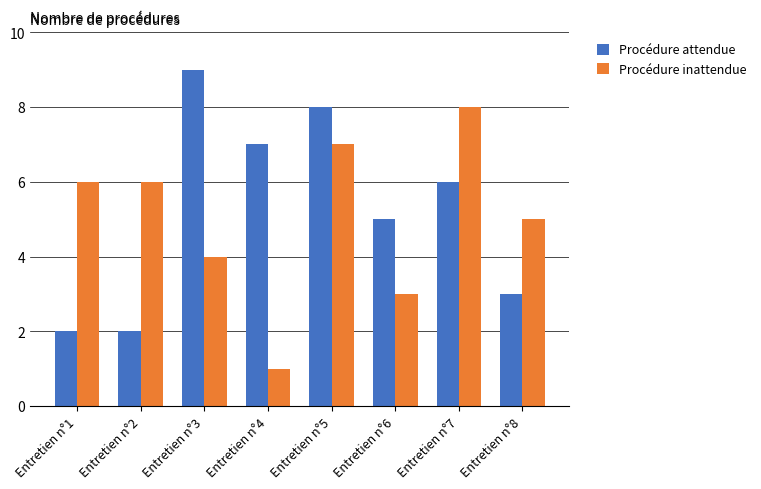

What is the spread (max minus min) of values at Entretien n°6?

2